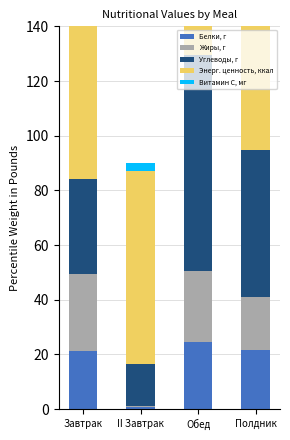

What is the value of the Энерг. ценность, ккал bar at the 2nd from the left?

70.5